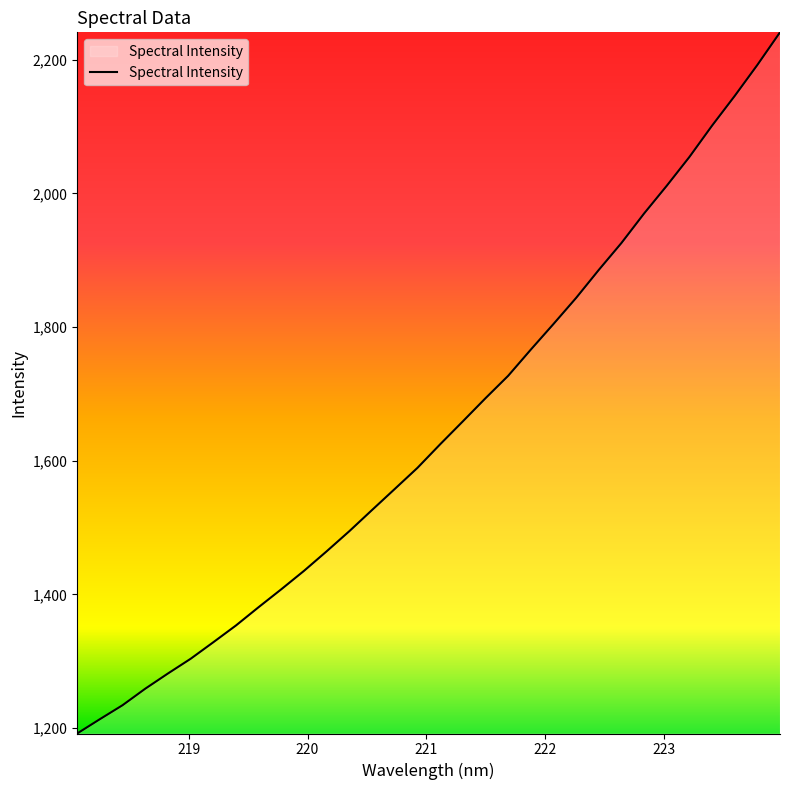

What is the difference between the maximum and minimum values?

1049.0